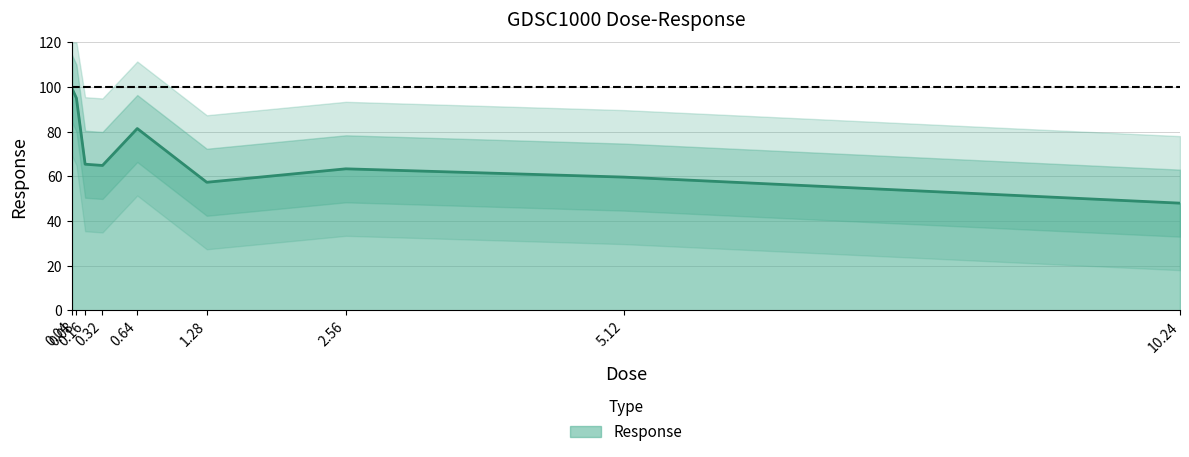

At which category does the chart reach its peak across all series?

0.04